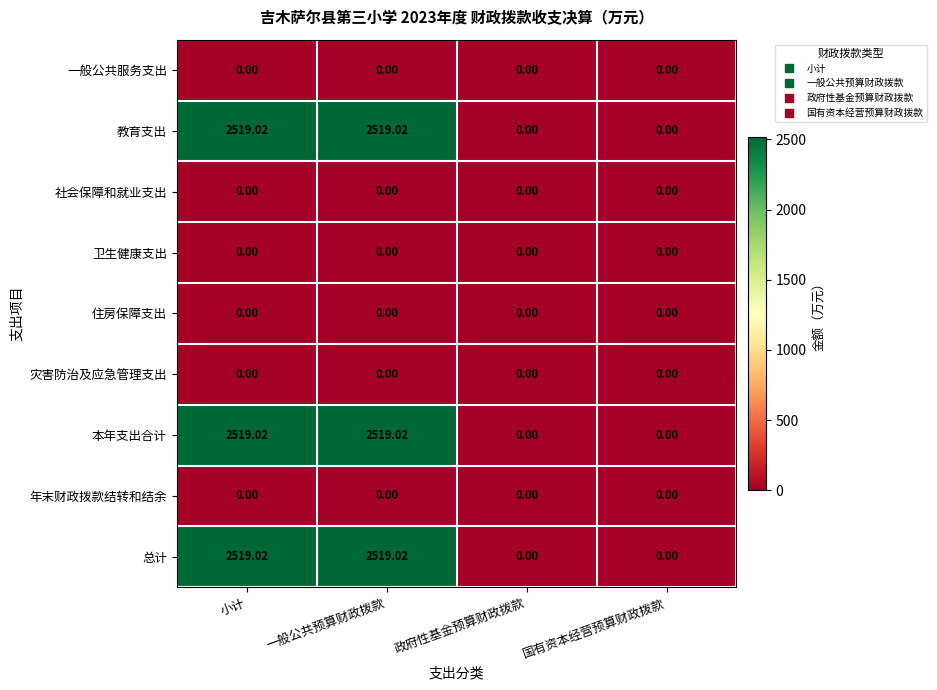

How many categories are shown in the chart?

4